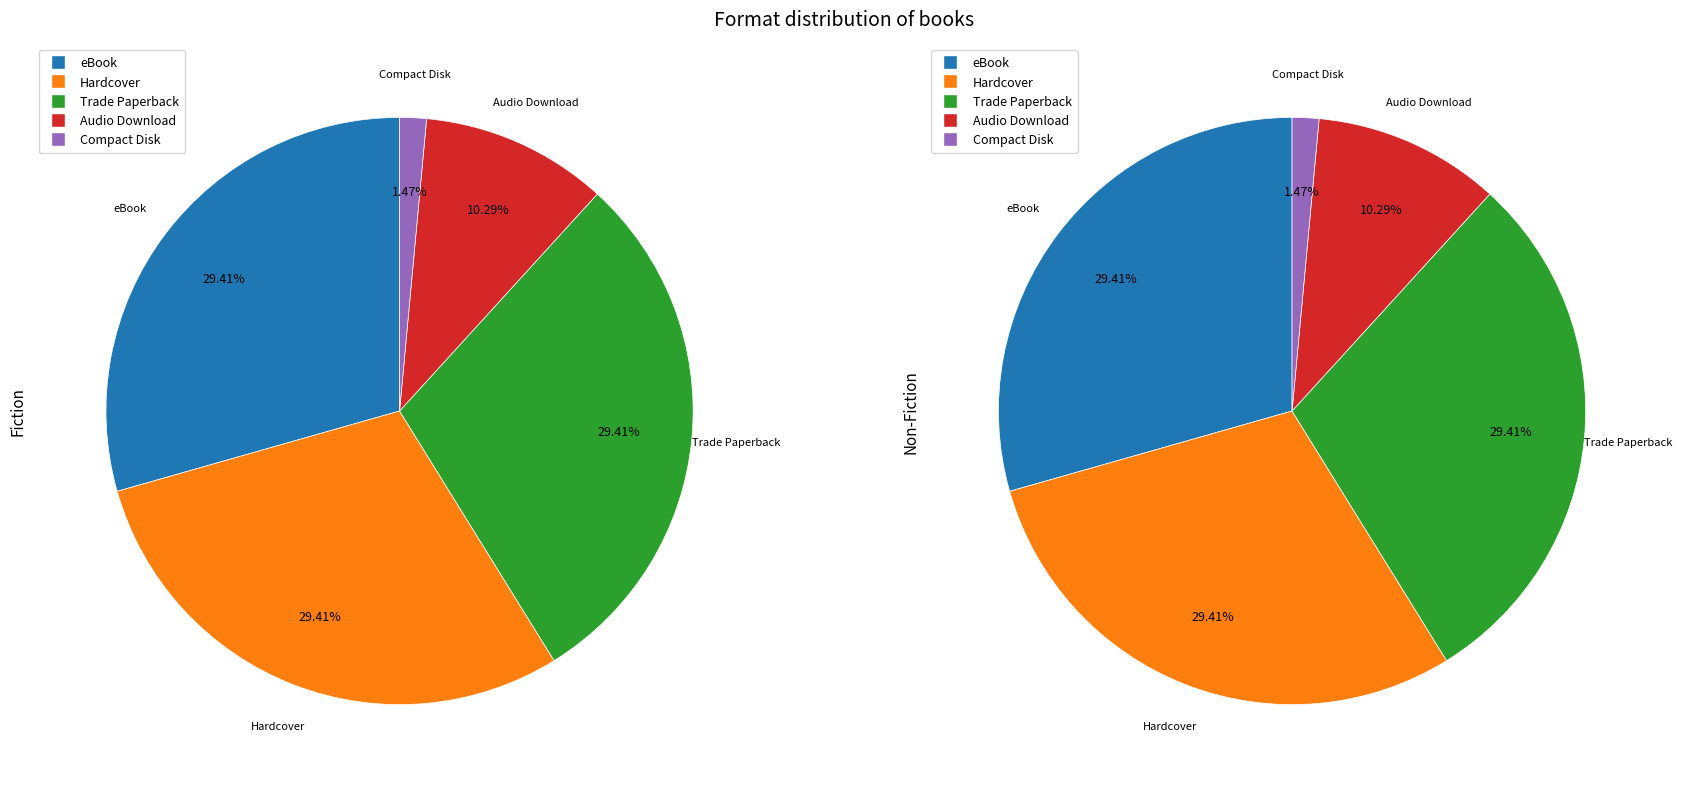

What percentage is the Hardcover slice, to the nearest percent?

29%